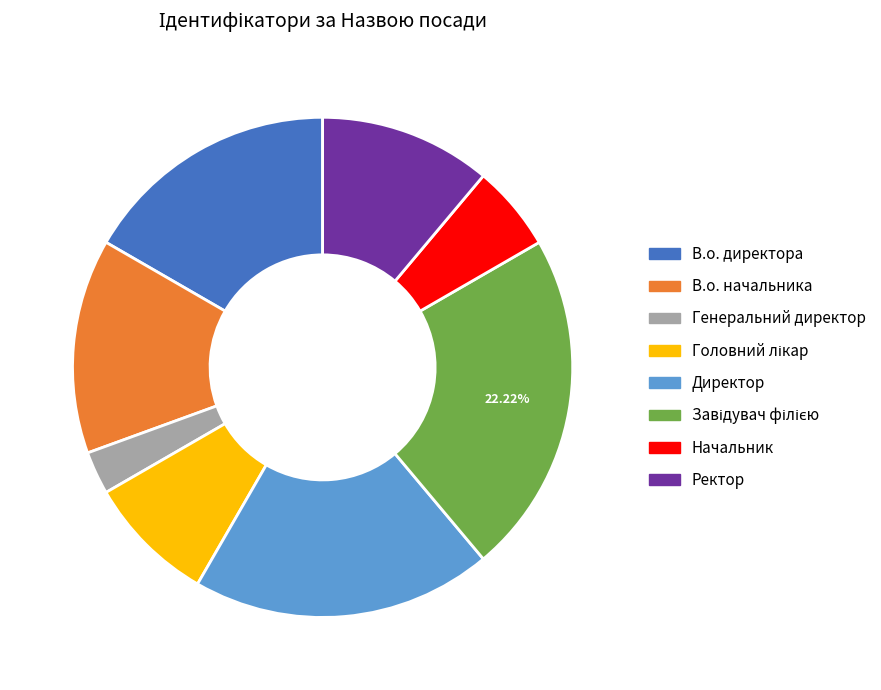

Is it true that Директор is 28% of the pie?

False